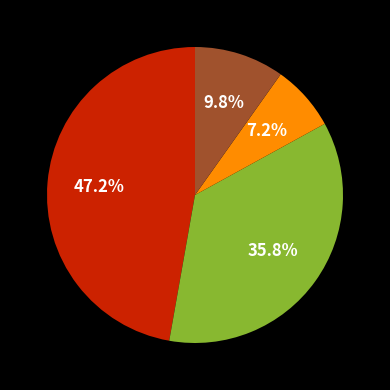

Does any single category account for the majority?

No